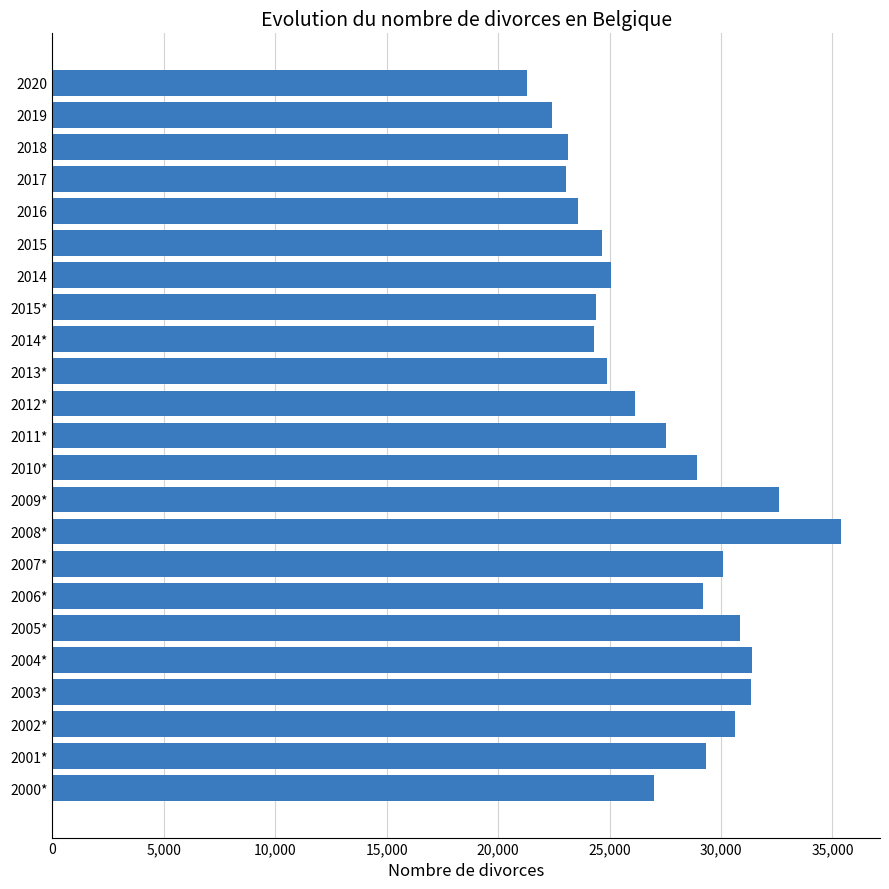

What is the sum of all values?

627197